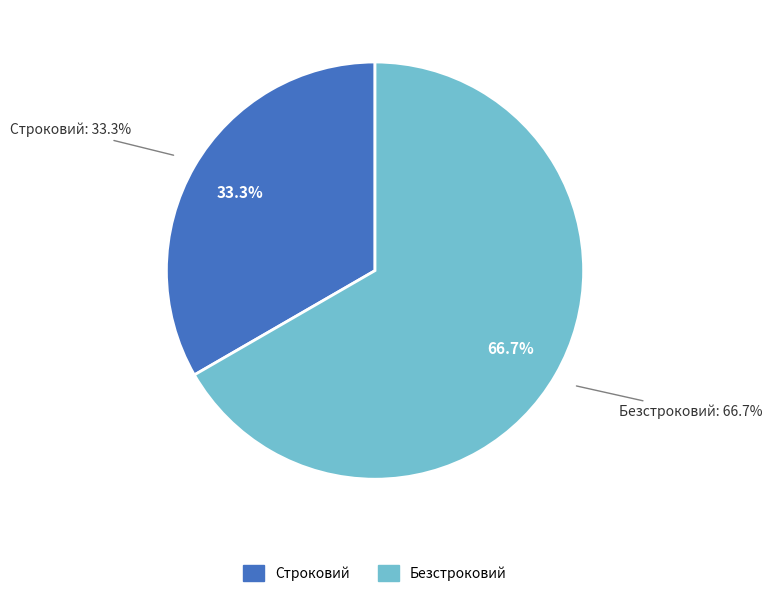

Rank the categories by value from highest to lowest.

Безстроковий, Строковий